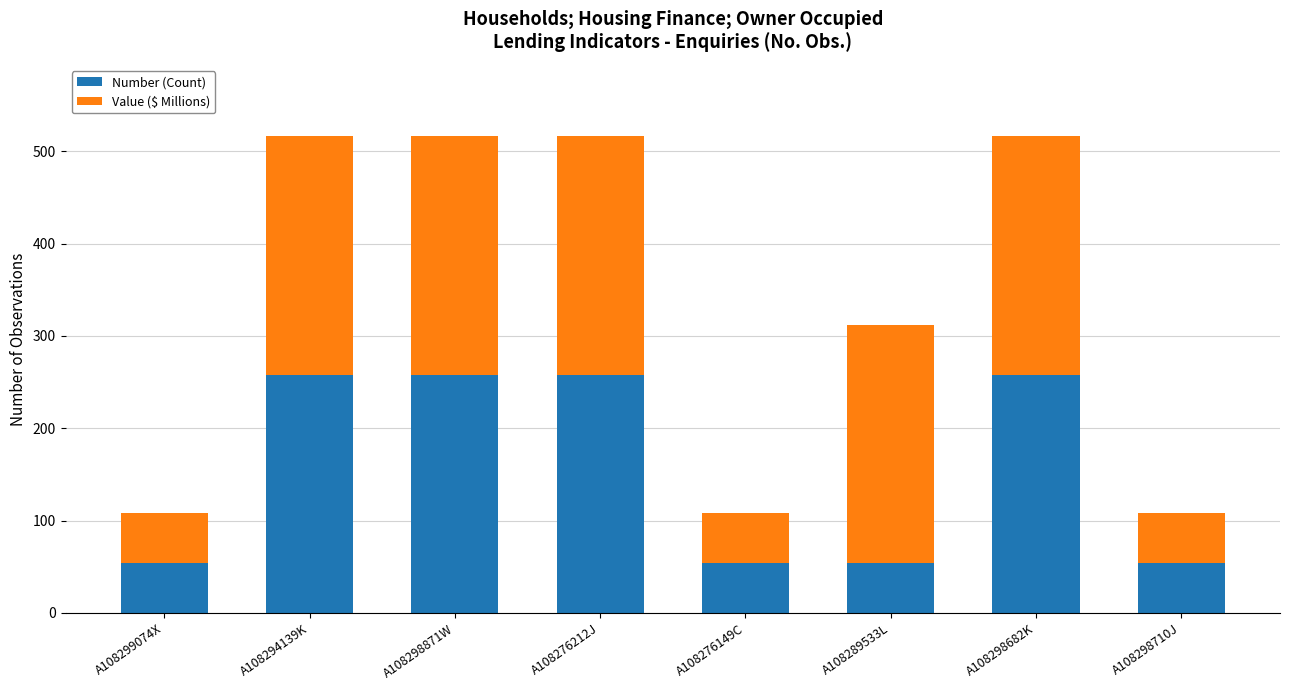

The value of Number (Count) at A108294139K is 57. True or false?

False